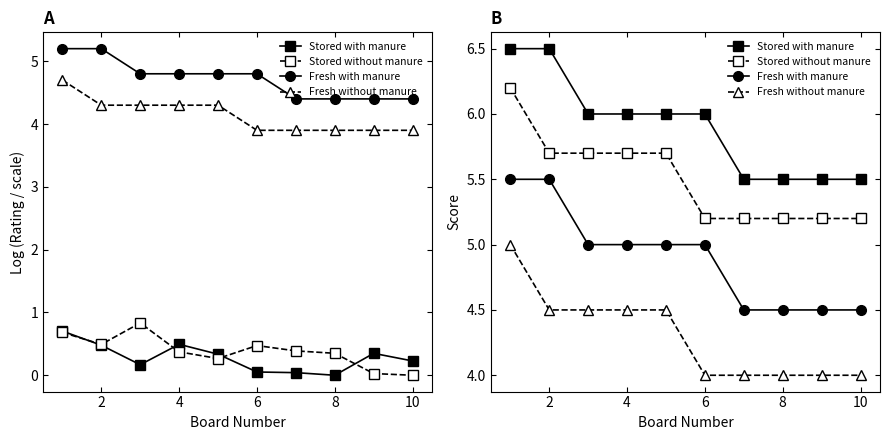

How many lines are shown in the chart?

4